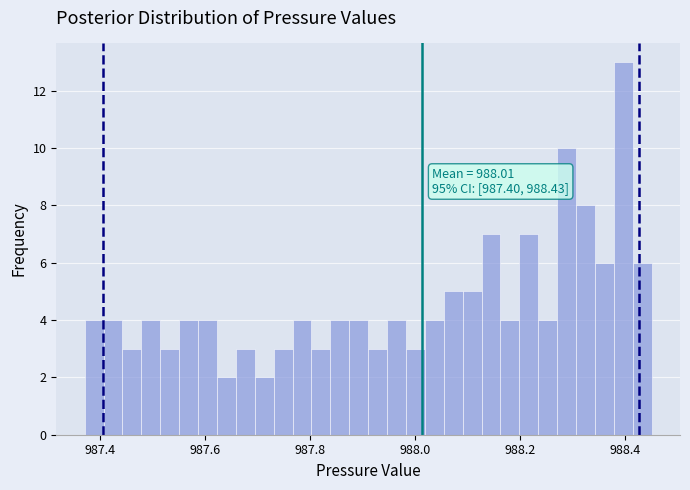

Read against the x-axis, roughly where is the centre of the tallest bar?

988.40